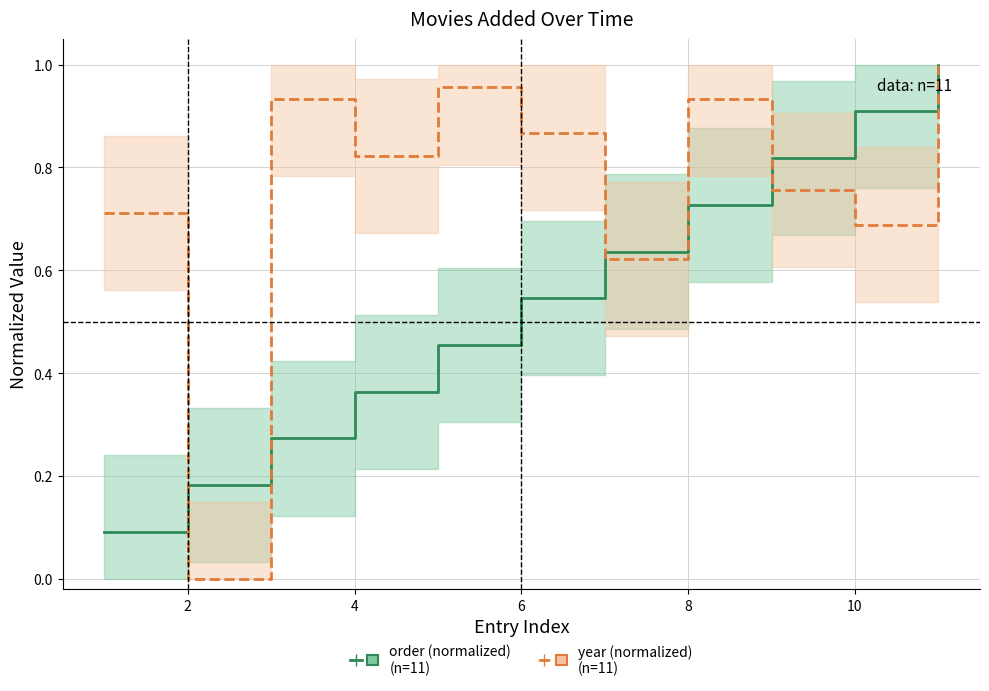

Count the number of data series in this chart.

2